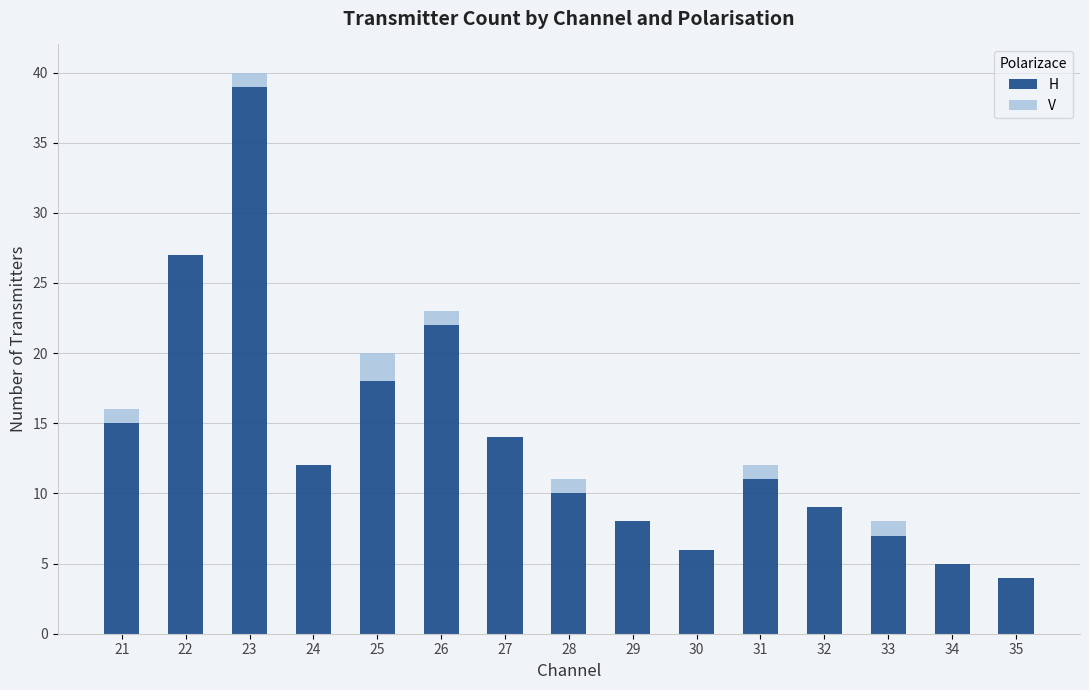

Is it true that H equals 27 at 22?

True